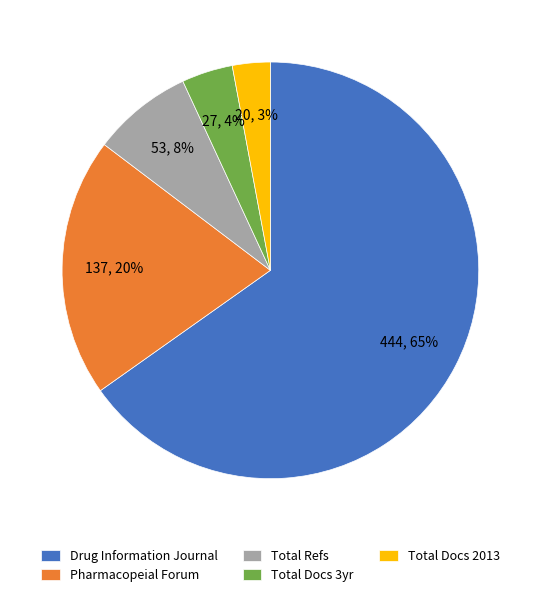

To the nearest percent, what is the difference between the largest and smallest slice percentages?

62%